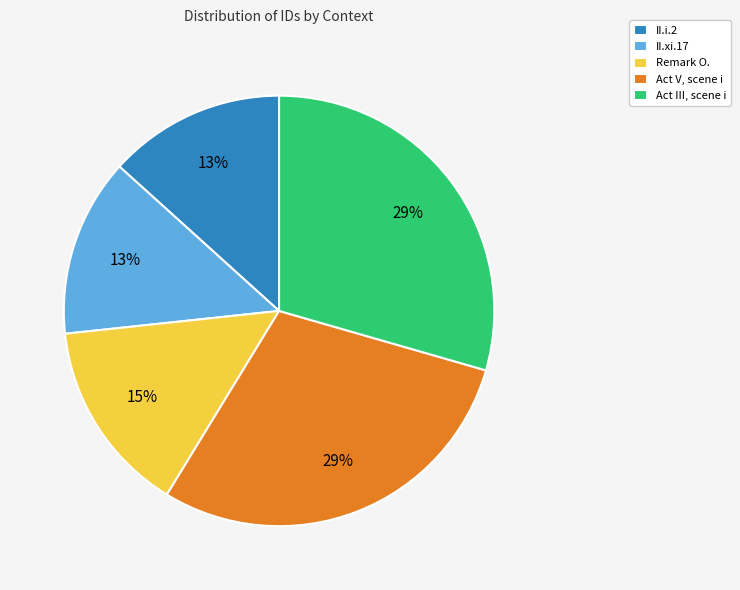

How many segments does this pie chart have?

5